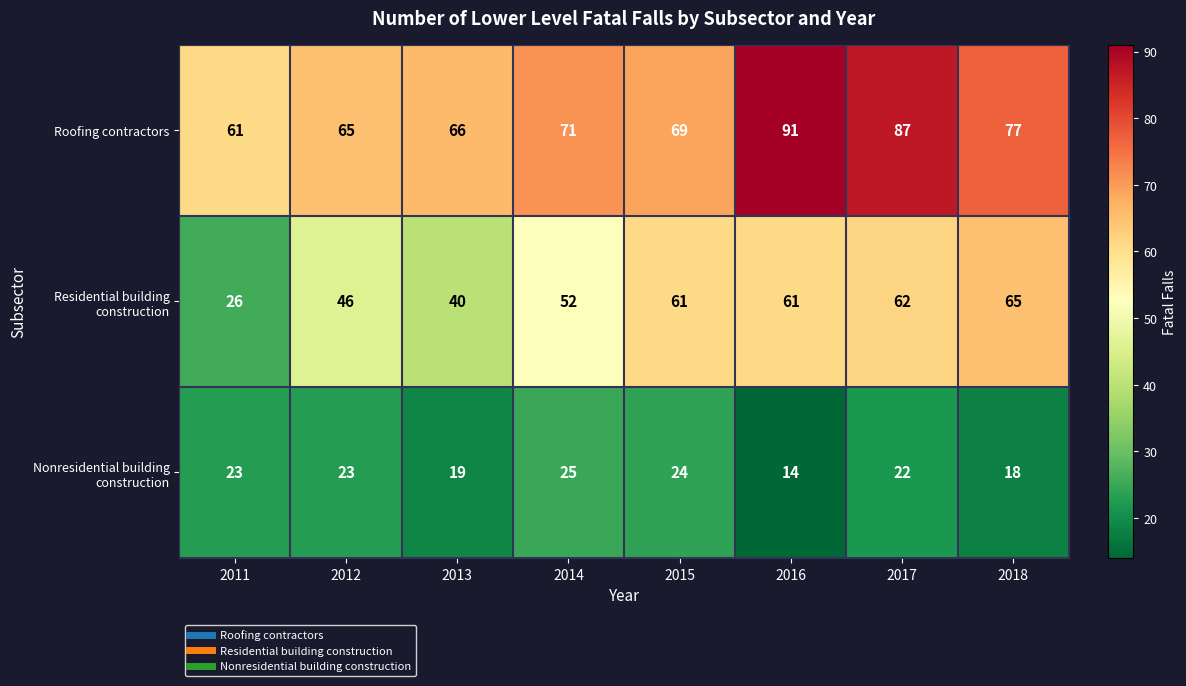

At 2015, list the series in order from largest to smallest.

Roofing contractors, Residential building construction, Nonresidential building construction